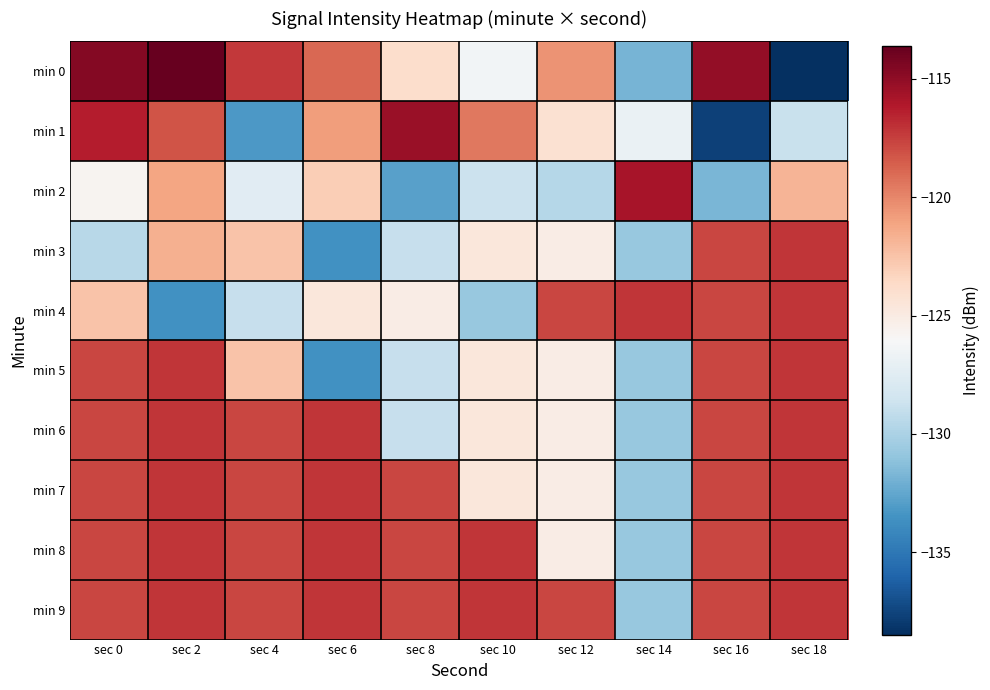

Which series has the widest spread of values?

min 0